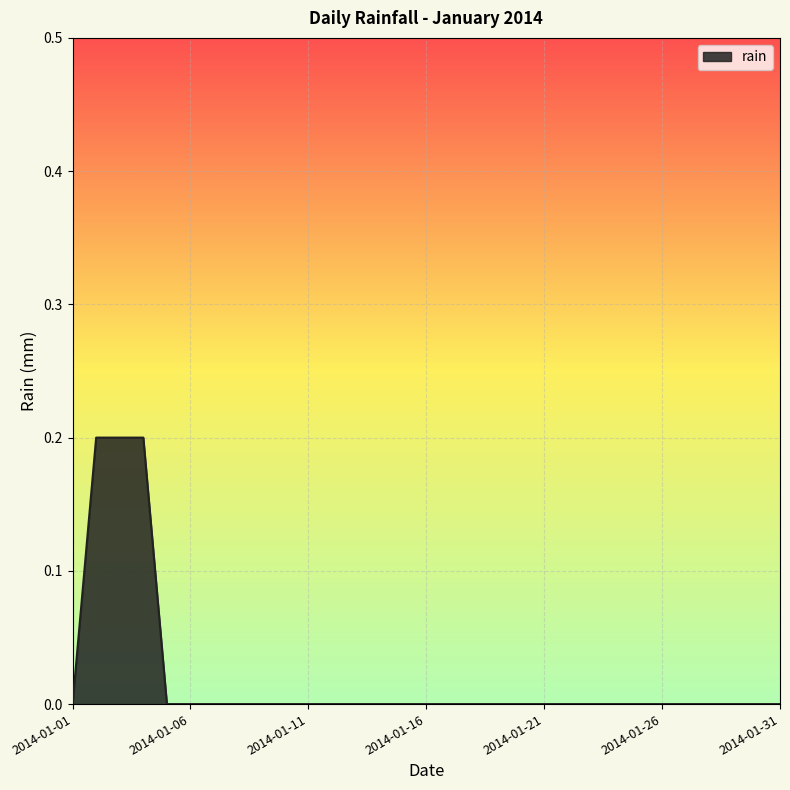

Does the chart have visible grid lines?

Yes